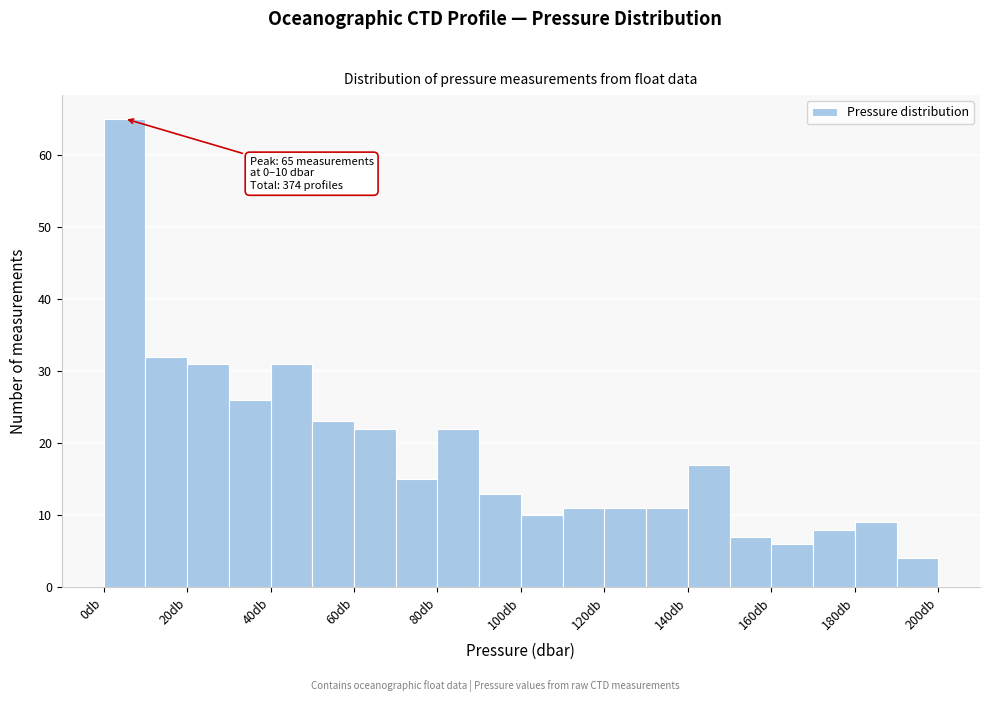

Which range on the x-axis has the tallest bar?

0 to 10